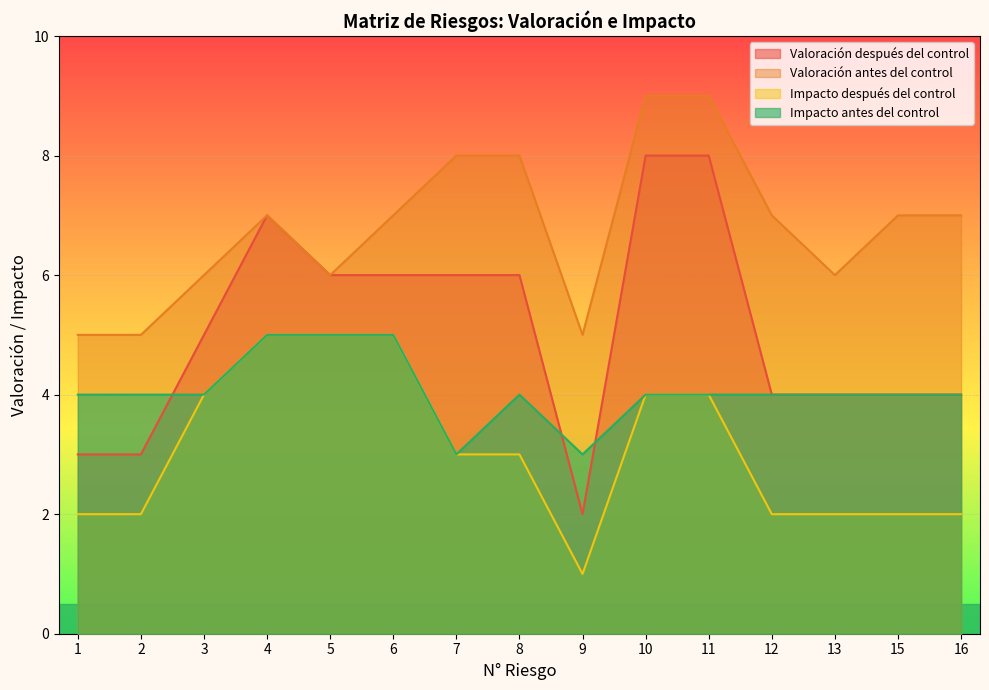

Which category has the lowest value in the Impacto después del control series?

9